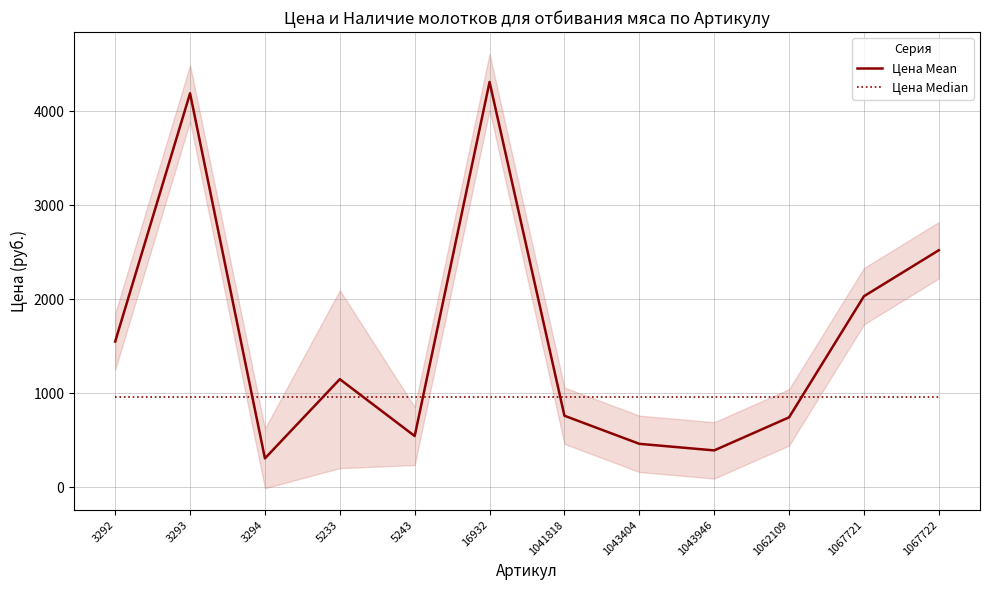

The value of Цена Median at 3293 is 1527.1. True or false?

False